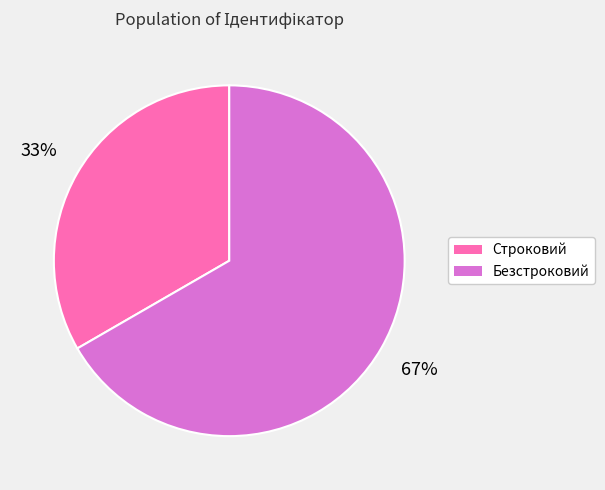

True or false: Безстроковий accounts for 67% of the total.

True